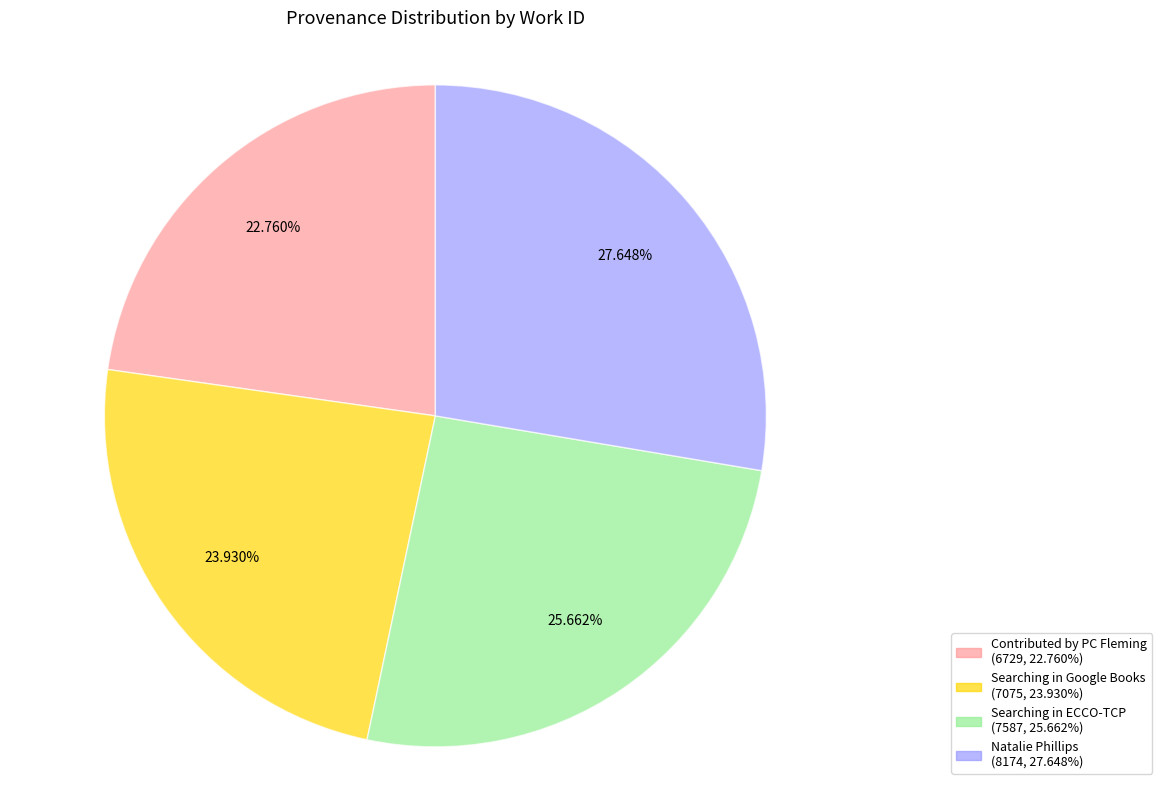

Which slice is the largest?

Natalie Phillips